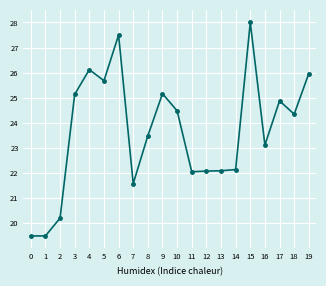

What is the value of the 16th point from the left?

28.0